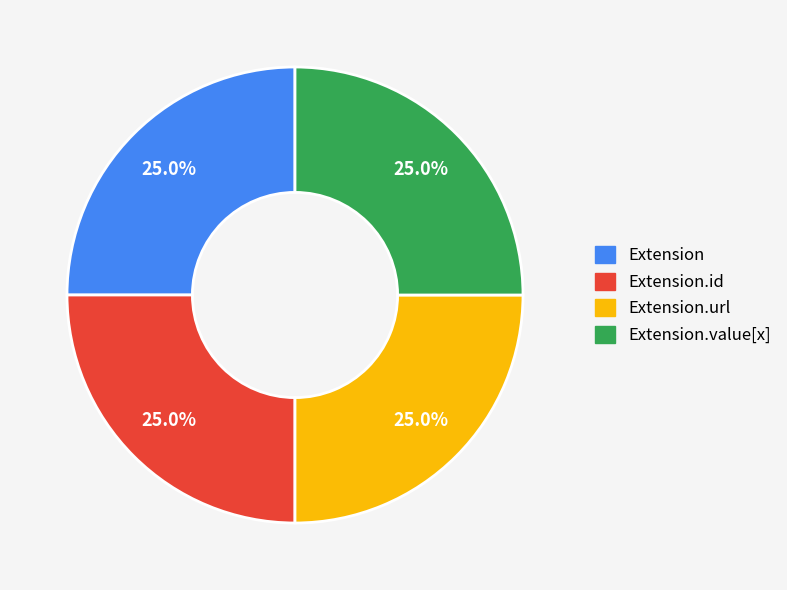

Approximately how many times larger is the value at Extension.value[x] compared to Extension?

1.0